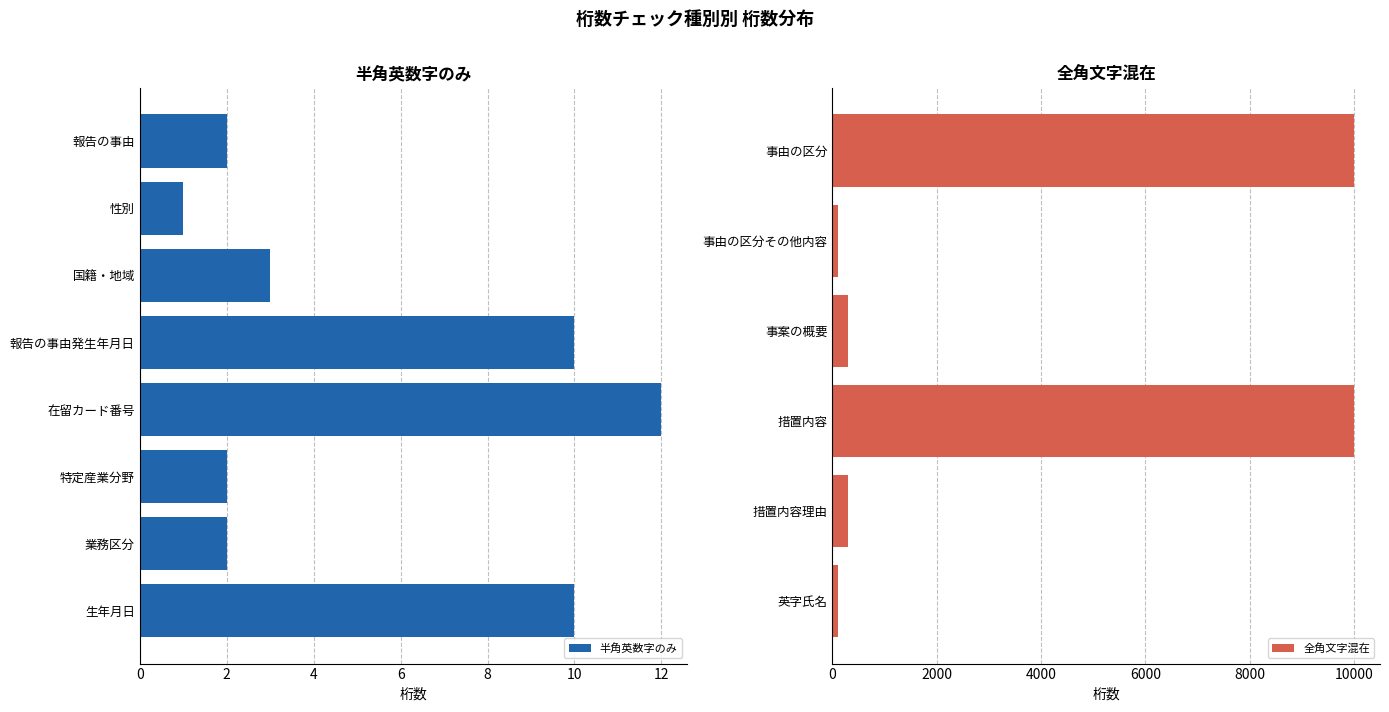

Is it true that 半角英数字のみ equals 1 at 業務区分?

False